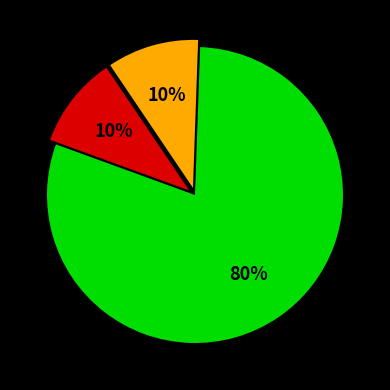

Is there any slice that represents more than half of the pie?

Yes